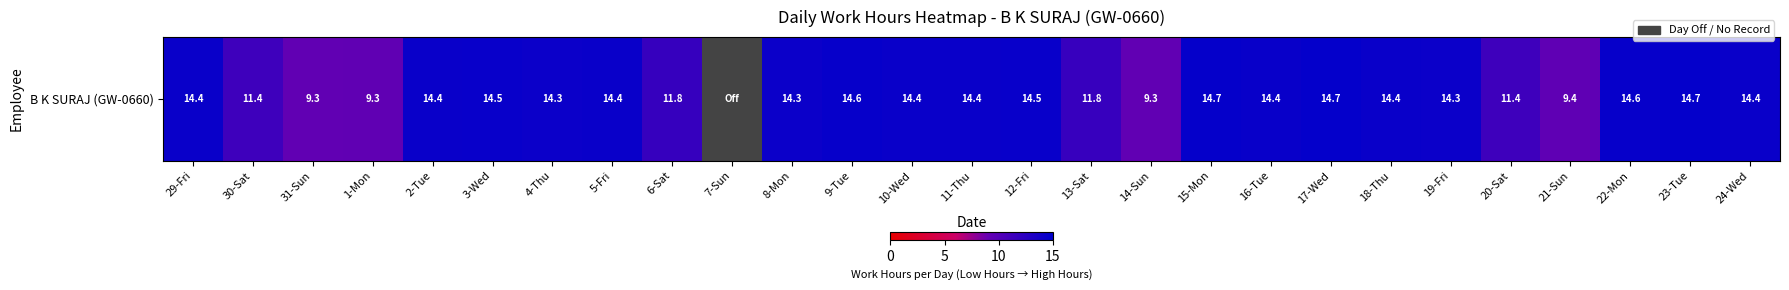

Rank the categories by value from highest to lowest.

17-Wed, 23-Tue, 15-Mon, 9-Tue, 22-Mon, 3-Wed, 12-Fri, 16-Tue, 29-Fri, 24-Wed, 2-Tue, 5-Fri, 10-Wed, 18-Thu, 11-Thu, 8-Mon, 4-Thu, 19-Fri, 6-Sat, 13-Sat, 30-Sat, 20-Sat, 21-Sun, 1-Mon, 31-Sun, 14-Sun, 7-Sun